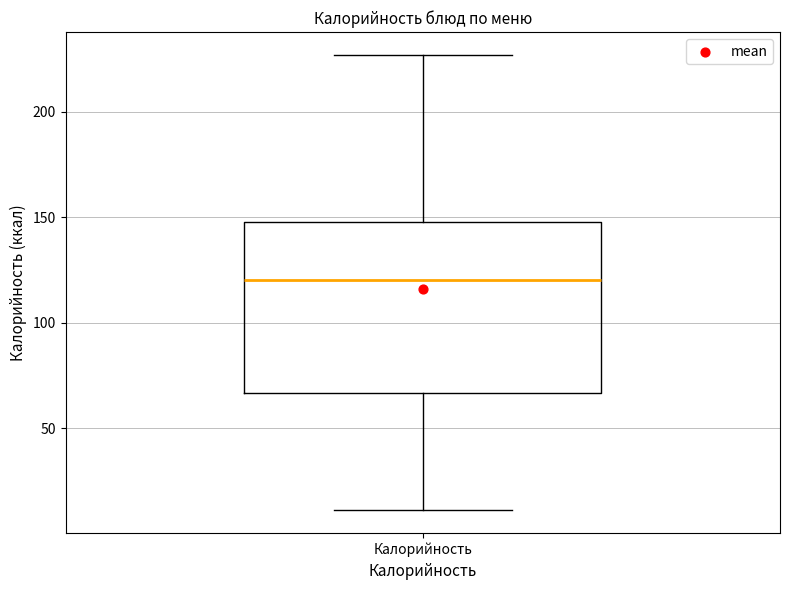

Read this box plot against the y-axis: the position of the median line, the range covered by the box, and the ends of both whiskers. The values are not printed on the chart, so give them approximately, as read against the axis.

median 120, box 65 to 150, whiskers 10 to 225